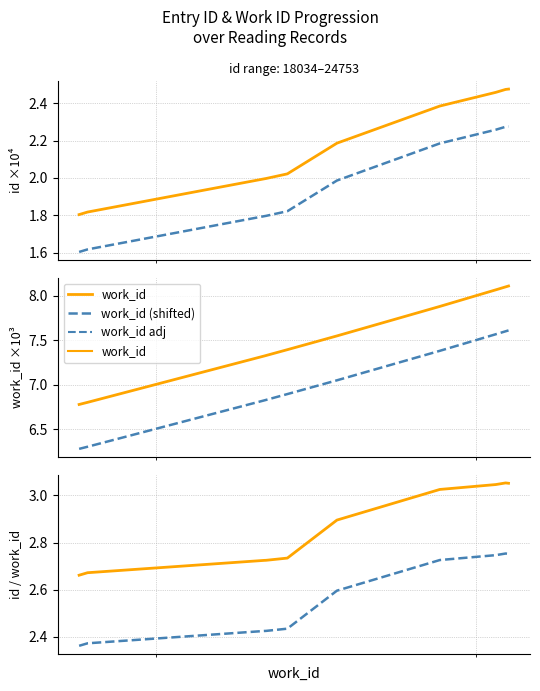

What is the maximum value shown in the chart?

8.1